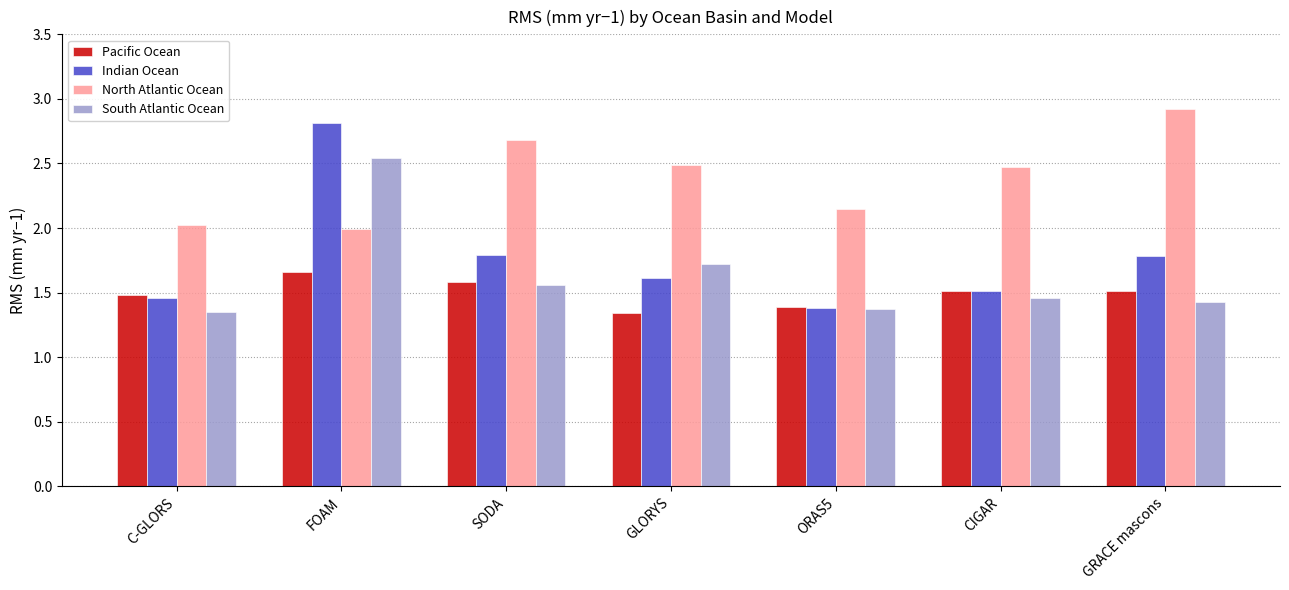

Which series has the largest total across all categories?

North Atlantic Ocean